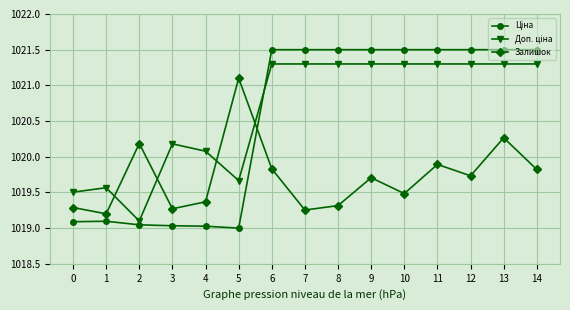

Does the chart display data point markers on the line(s)?

Yes